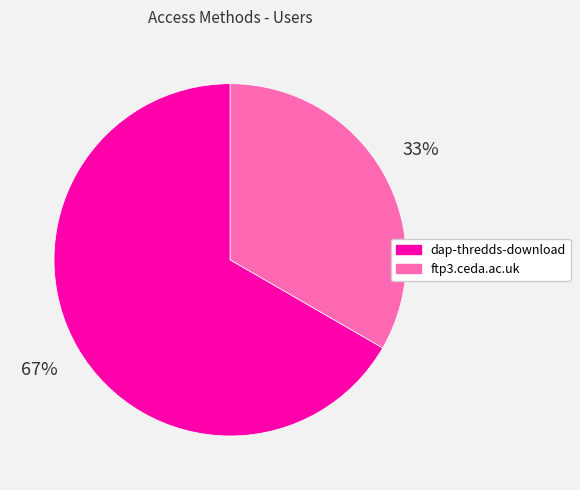

True or false: ftp3.ceda.ac.uk accounts for 48% of the total.

False